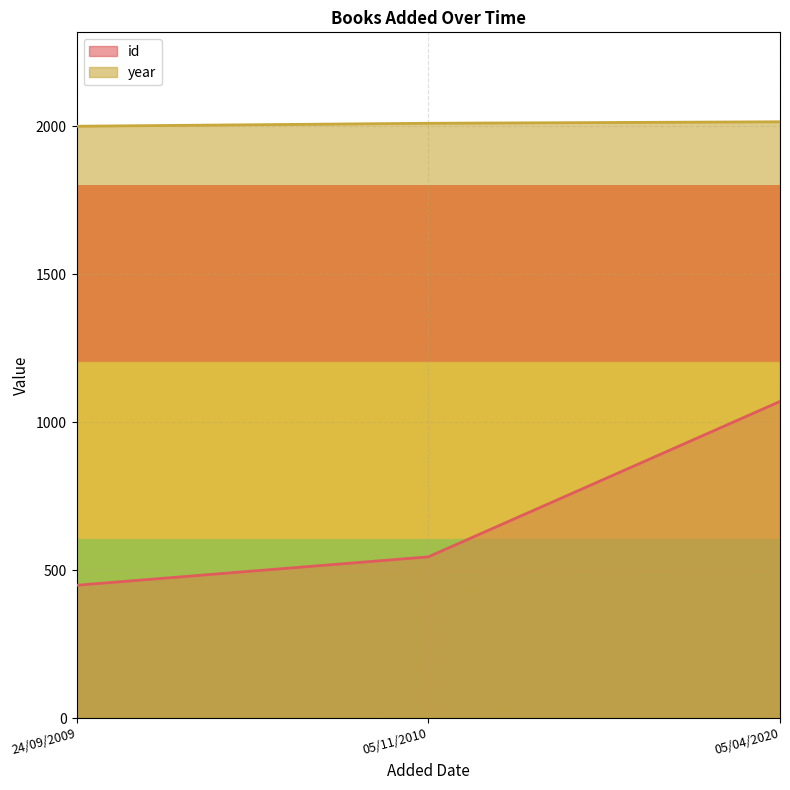

List the labels in order of id value, largest first.

05/04/2020, 05/11/2010, 24/09/2009